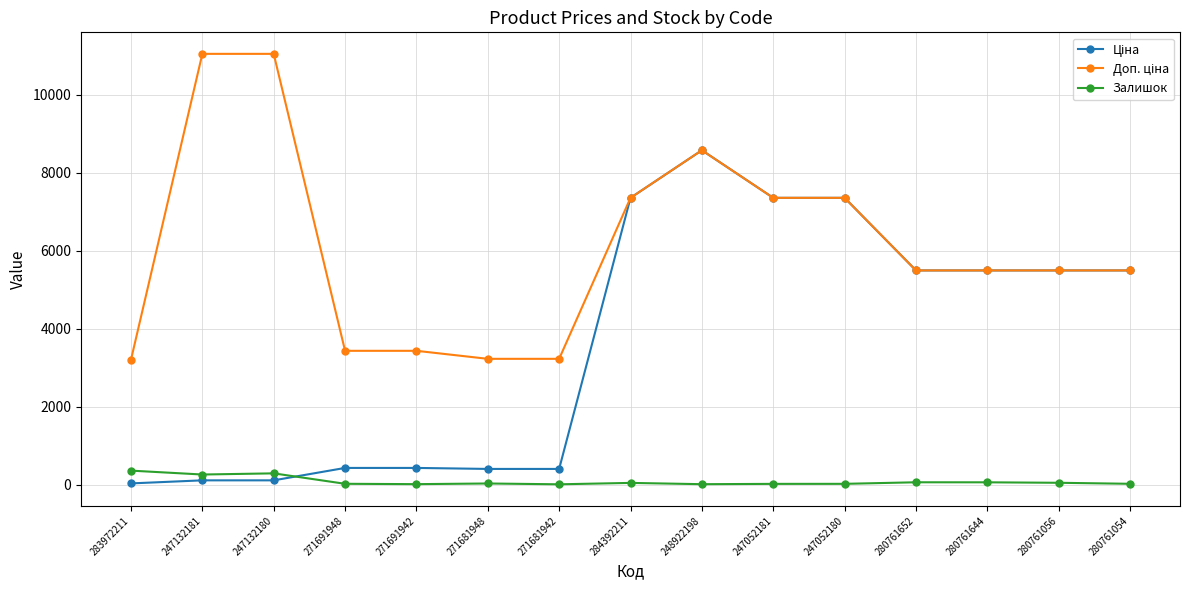

At which category is the sum across all series the highest?

248922198